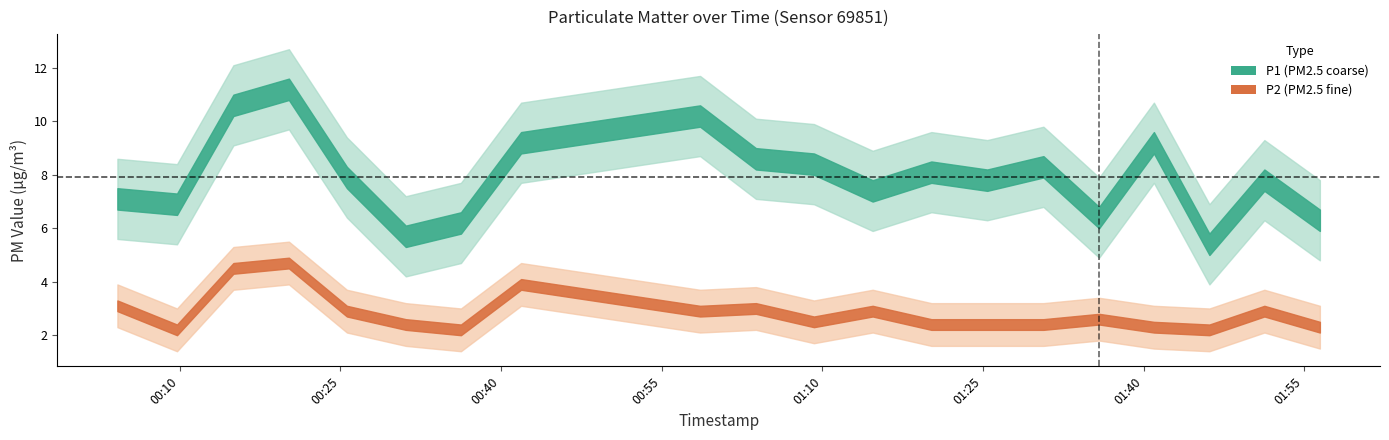

Where is the first local maximum for P1?

00:20